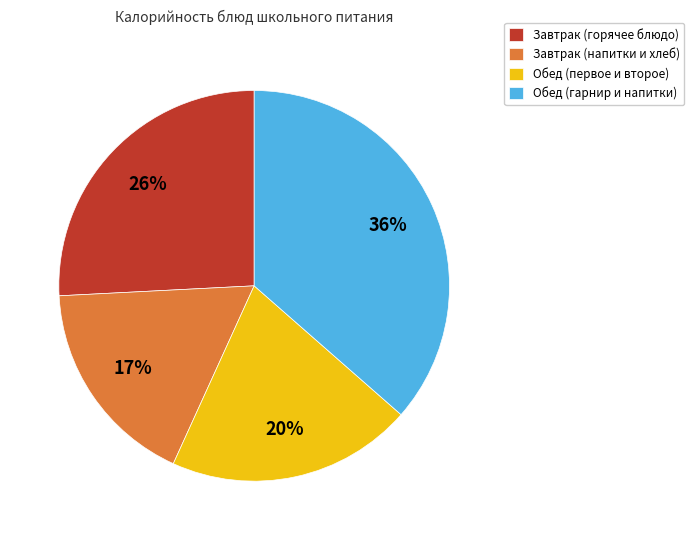

How many slices are in this pie chart?

4